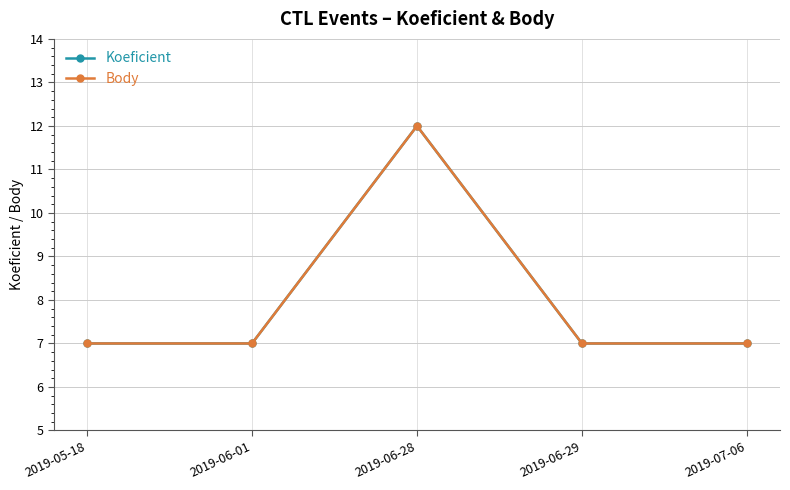

What is the minimum value shown in the chart?

7